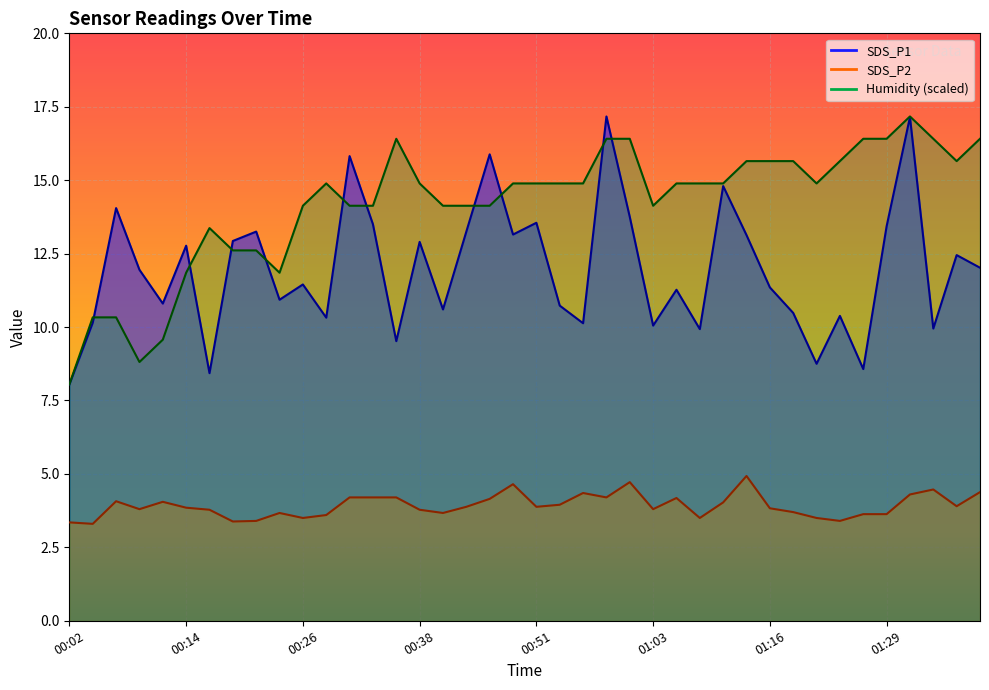

What is the sum of all Humidity values?

567.5